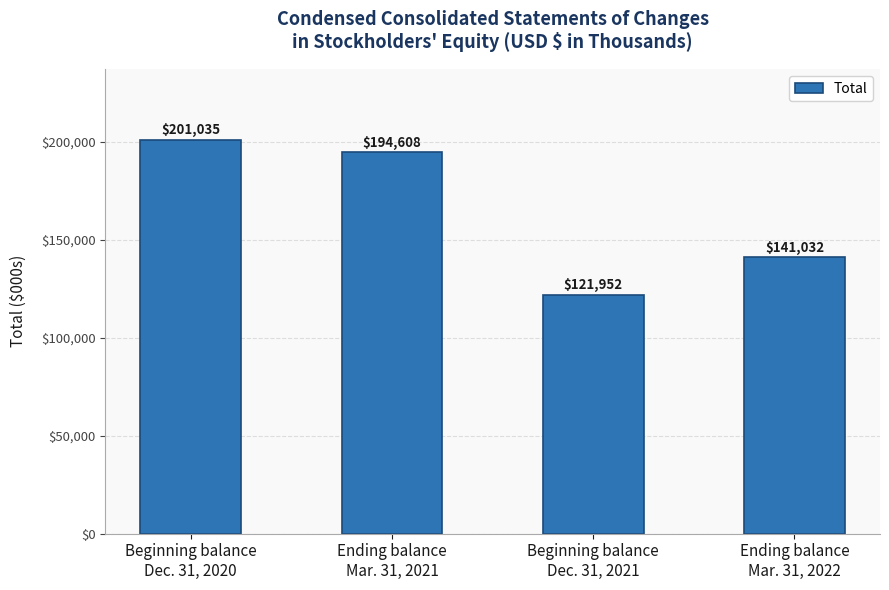

What is the greatest value displayed?

201035